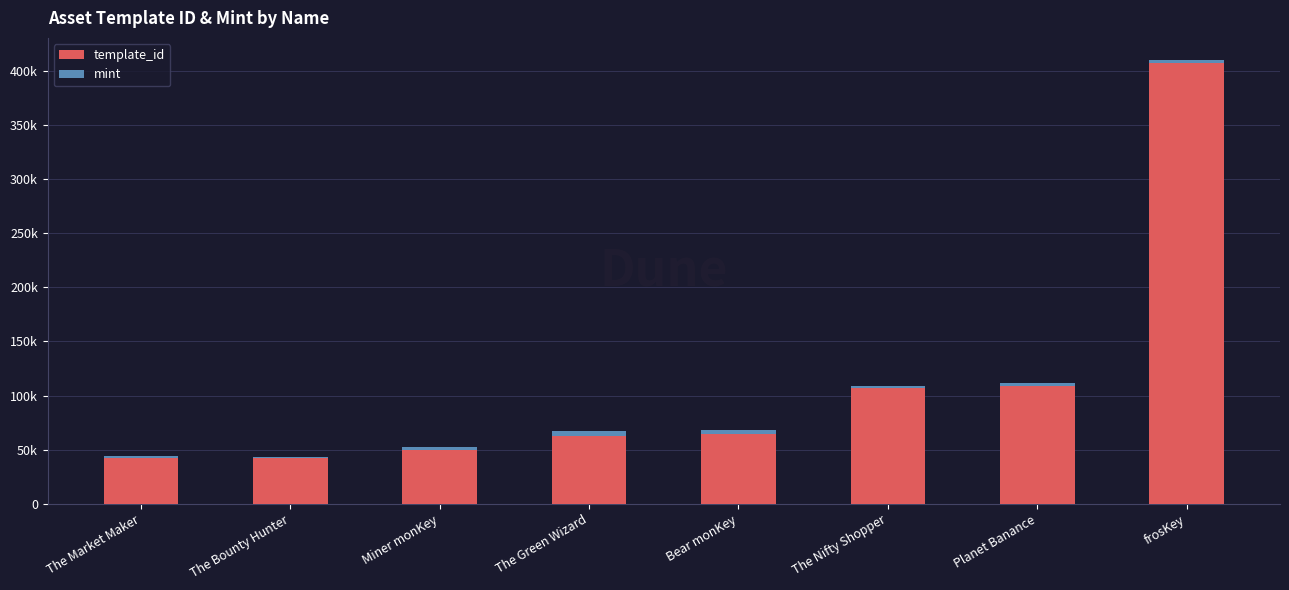

Are the bars horizontal?

No